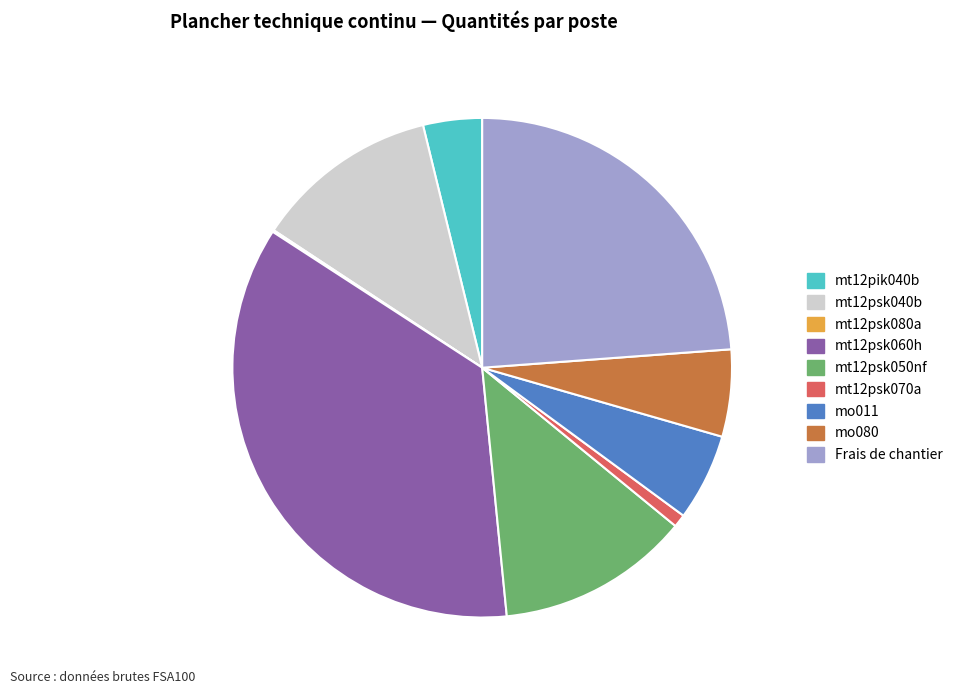

The mt12psk070a slice represents 12% of the pie. True or false?

False